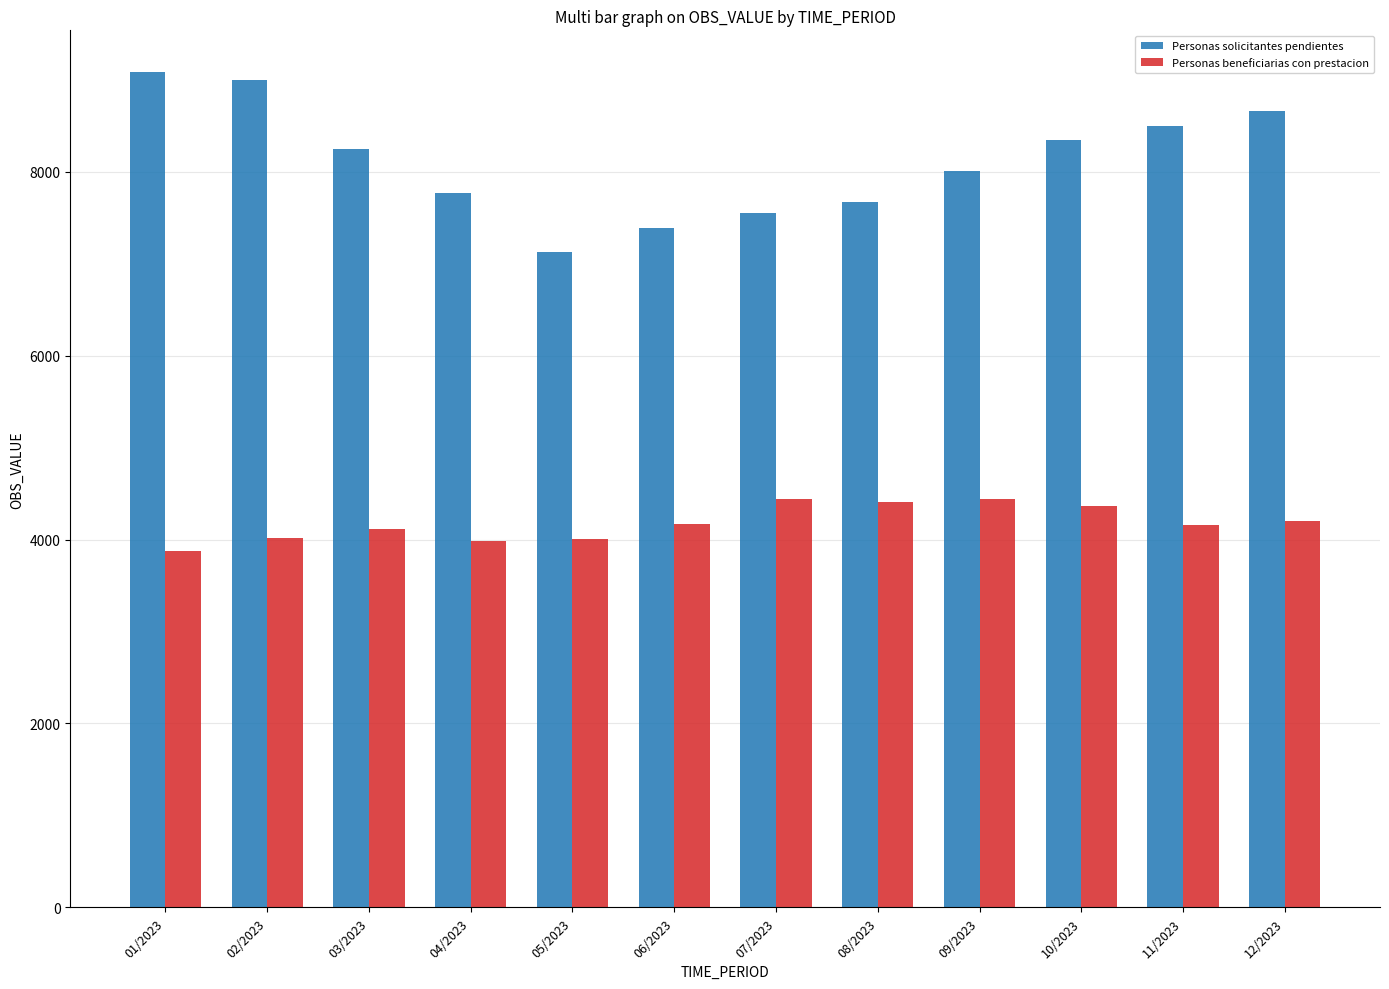

How many bars are there in each group?

2